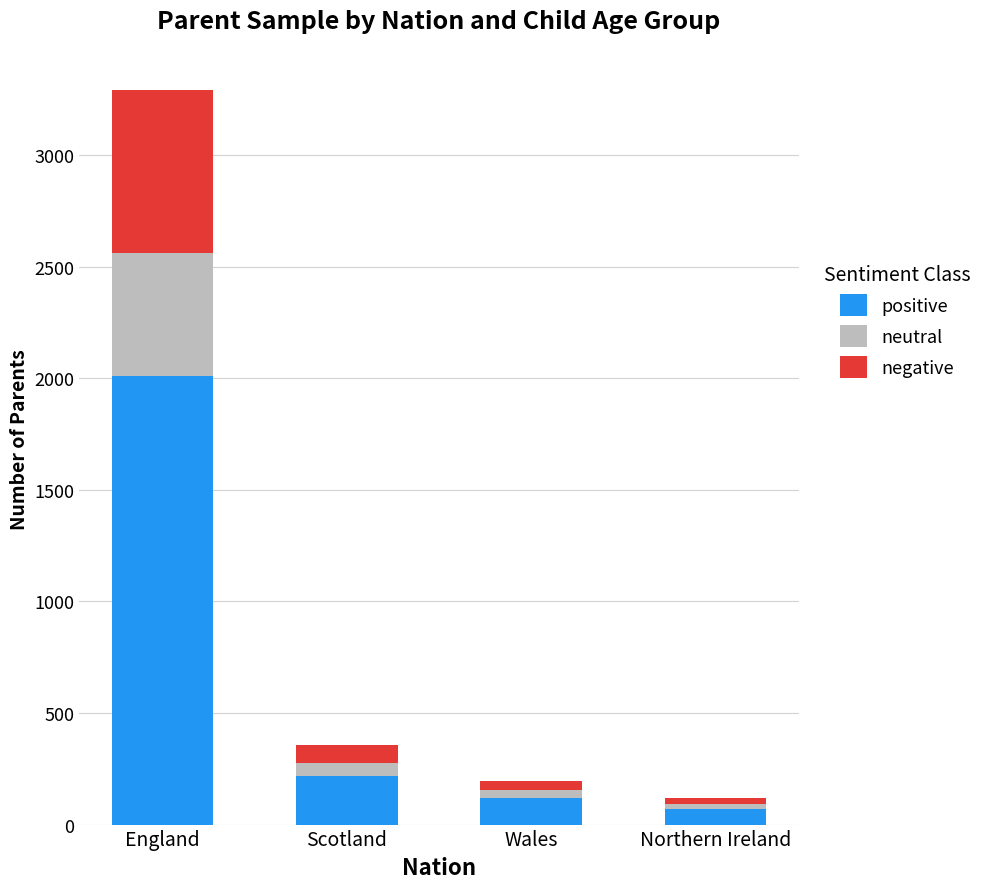

What is the highest value of the positive series?

2011